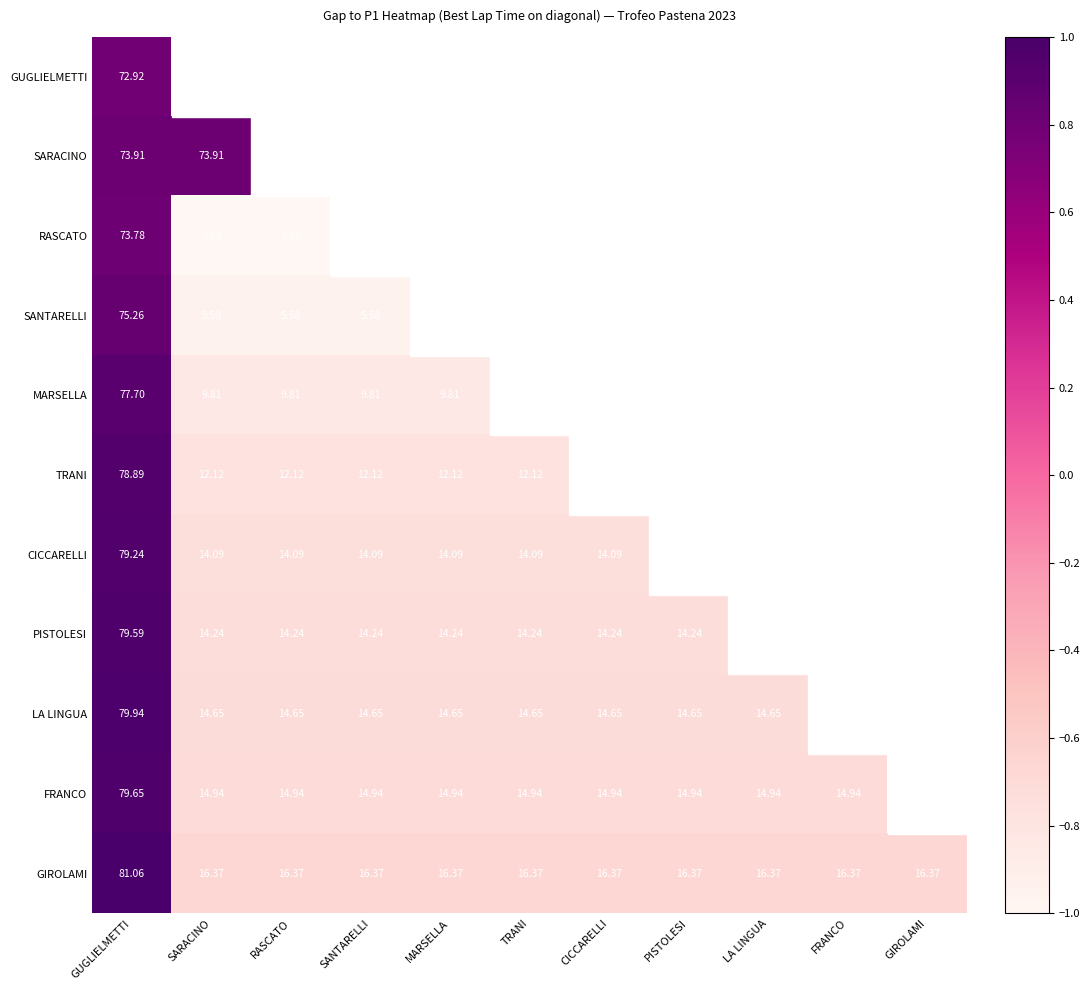

Which category has the lowest value in the TRANI series?

SARACINO